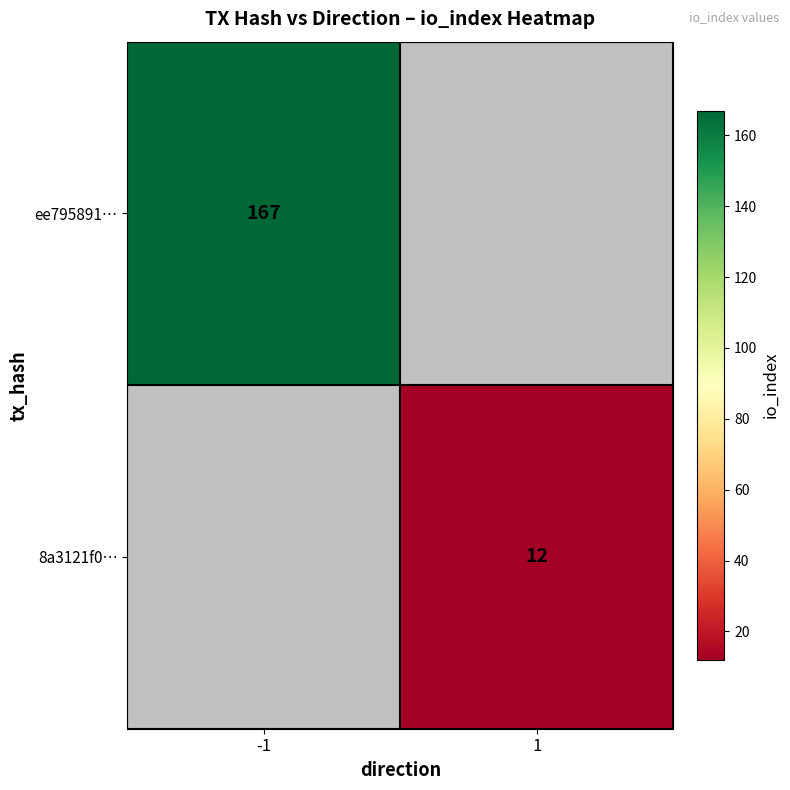

How many series are shown in this chart?

2